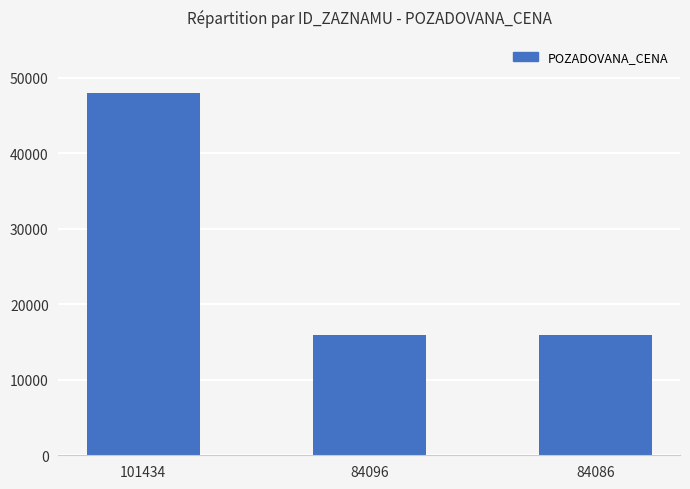

Reading right to left, what are all the values shown in this chart?

84086=15900	84096=15900	101434=48000